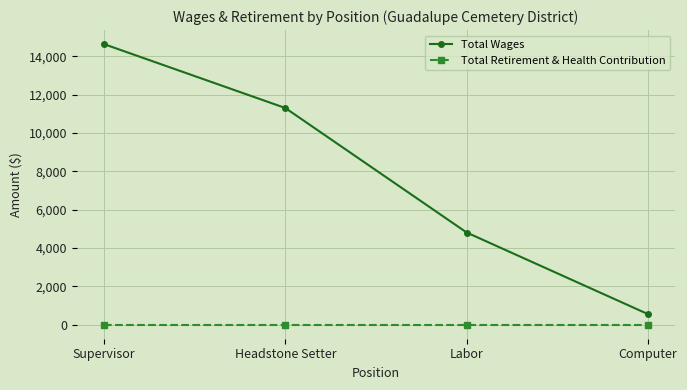

True or false: Total Retirement & Health Contribution and Total Wages cross at least once.

False